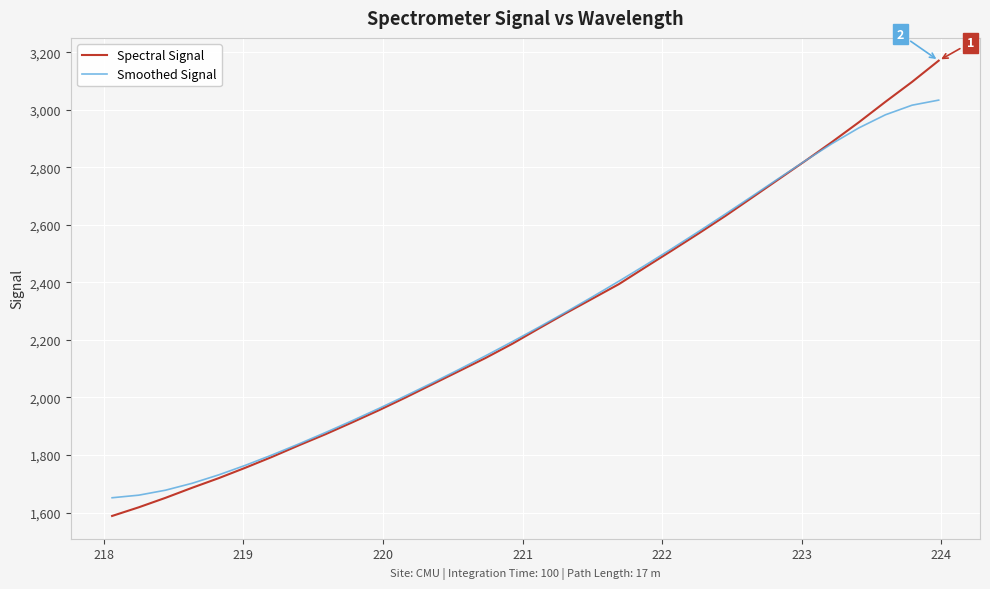

What is the maximum value shown in the chart?

3171.5